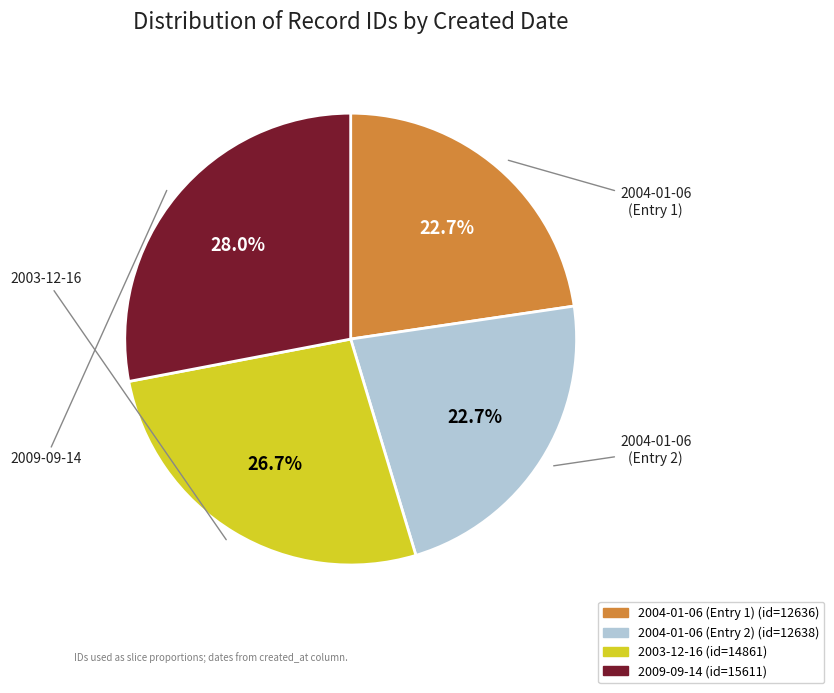

Is there any slice that represents more than half of the pie?

No